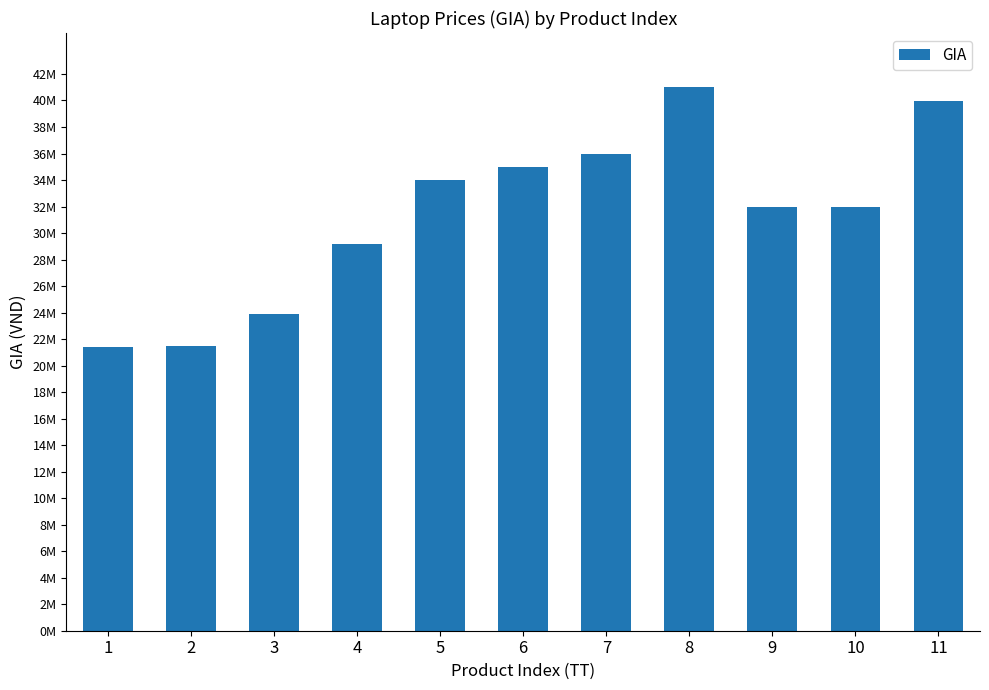

What is the value of the 1st bar from the left?

21390000